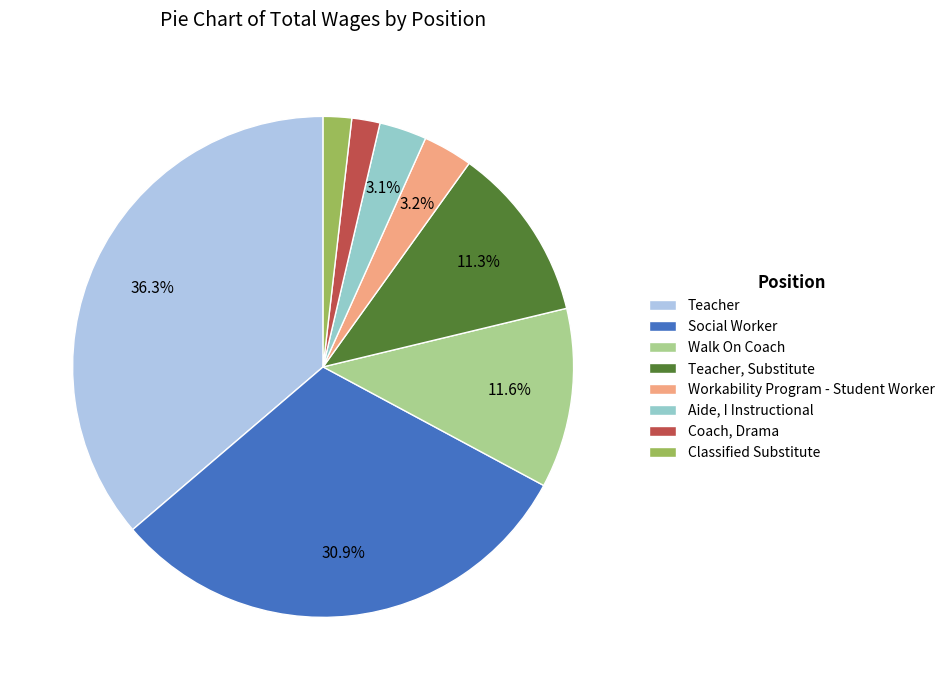

Which has a higher value, Social Worker or Workability Program - Student Worker?

Social Worker